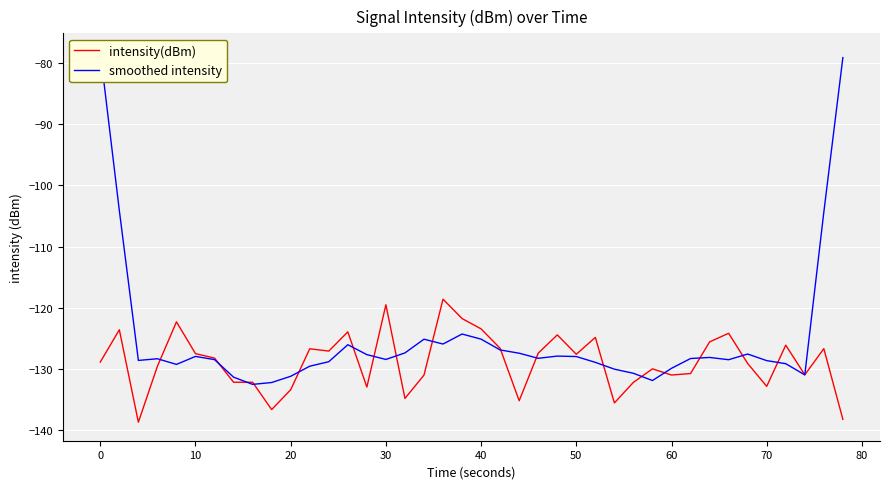

Is it true that intensity(dBm) equals -132.8 at 70?

True